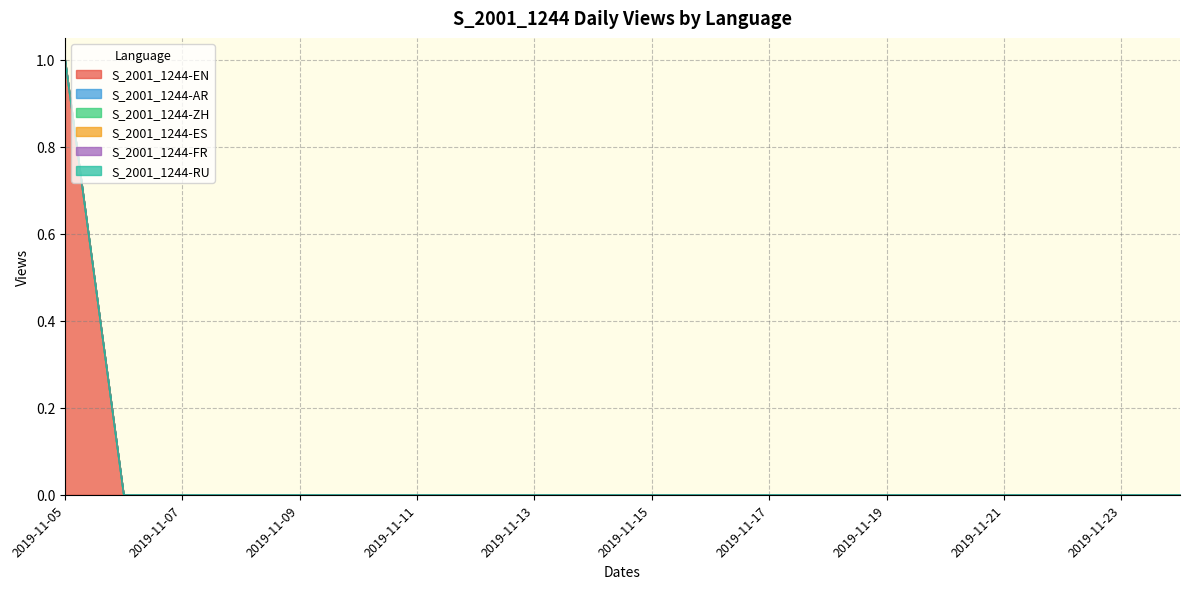

True or false: S_2001_1244-ES and S_2001_1244-AR cross at least once.

False